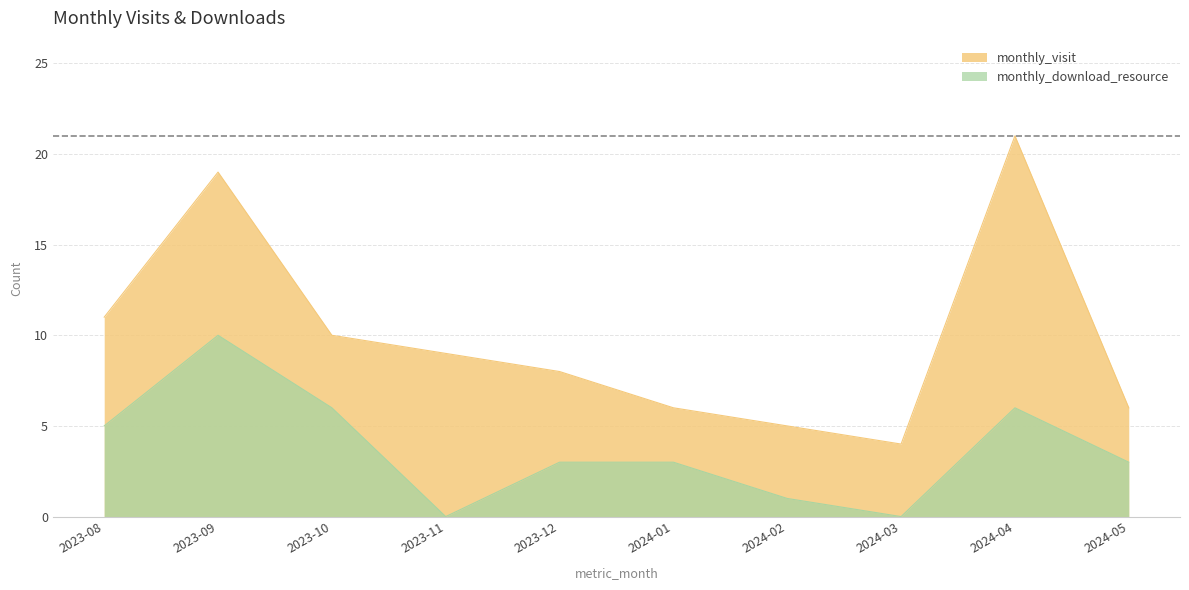

What is the value of the monthly_download_resource point at the 7th from the left?

1